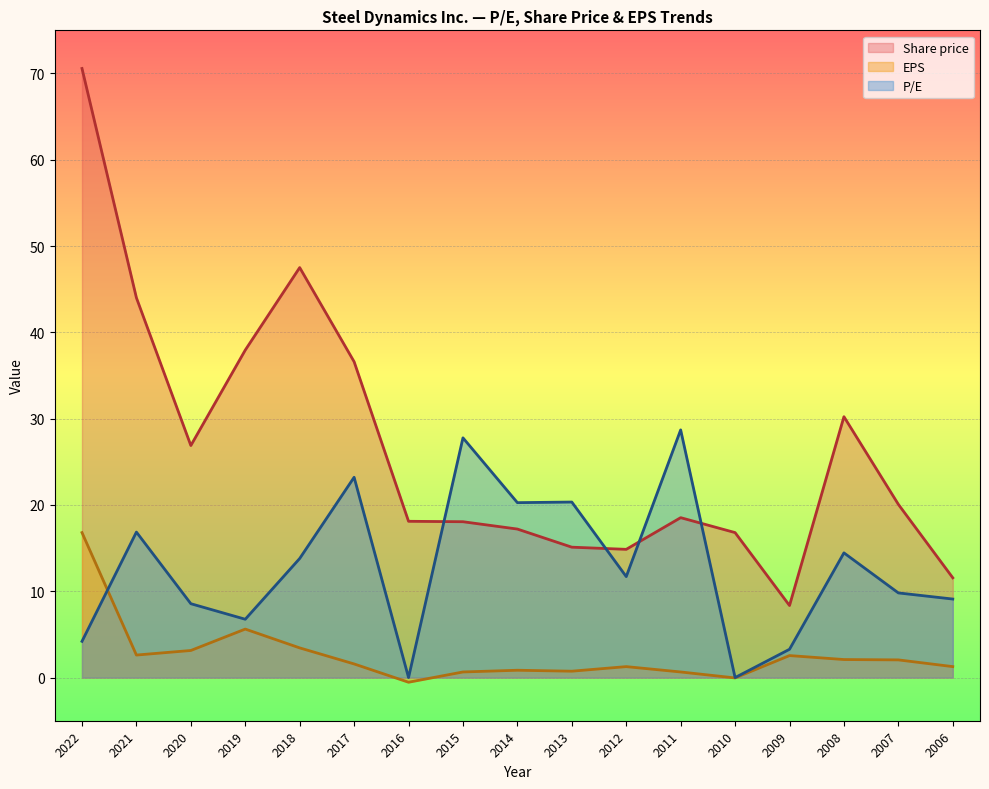

List the series in order of their peak value, lowest first.

EPS, P/E, Share price